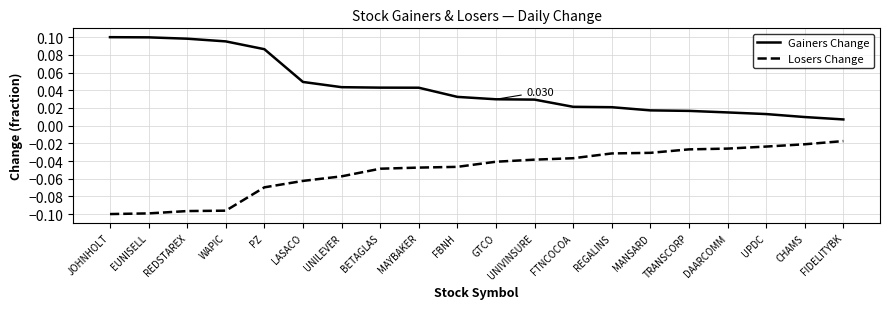

Count the number of data series in this chart.

2